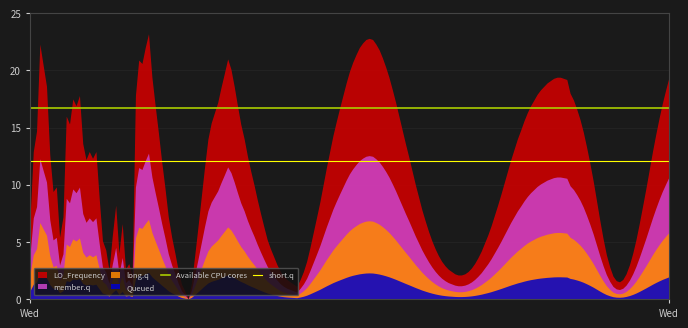

Between Wed and Wed, which is larger?

Wed